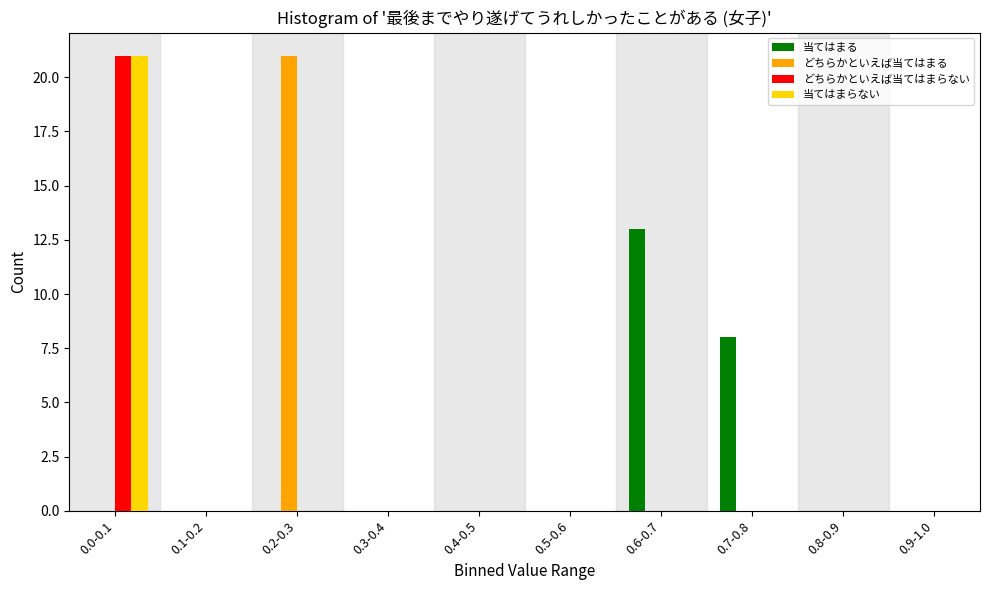

What is the highest value of the 当てはまる series?

13